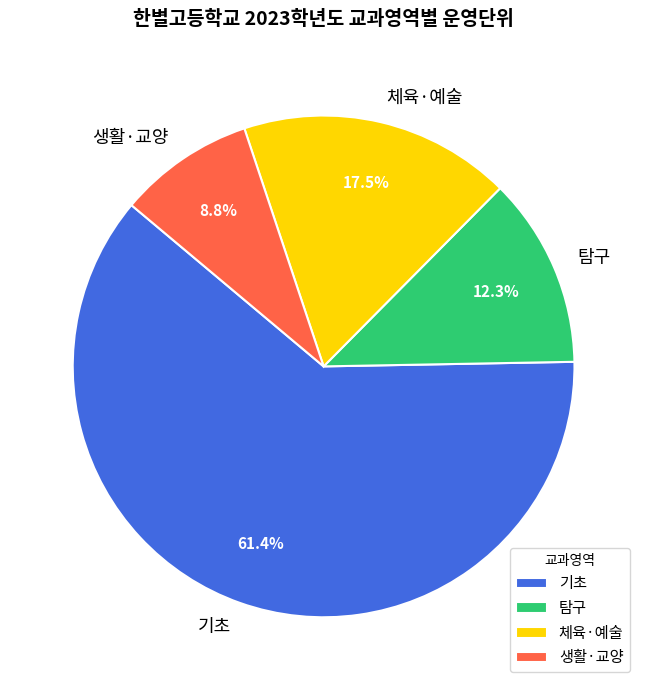

Which slice is the smallest?

생활·교양